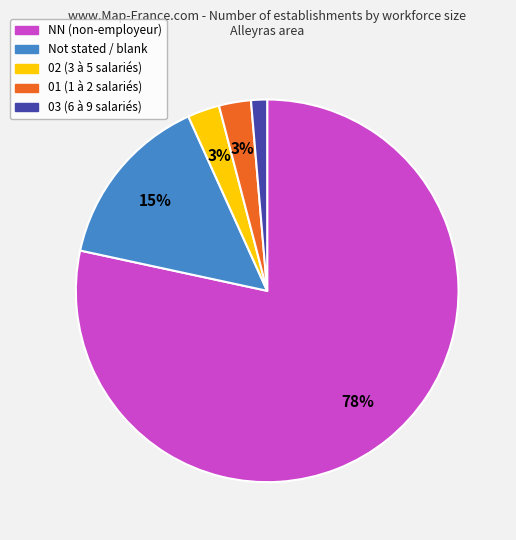

To the nearest percent, what is the difference between the largest and smallest slice percentages?

77%